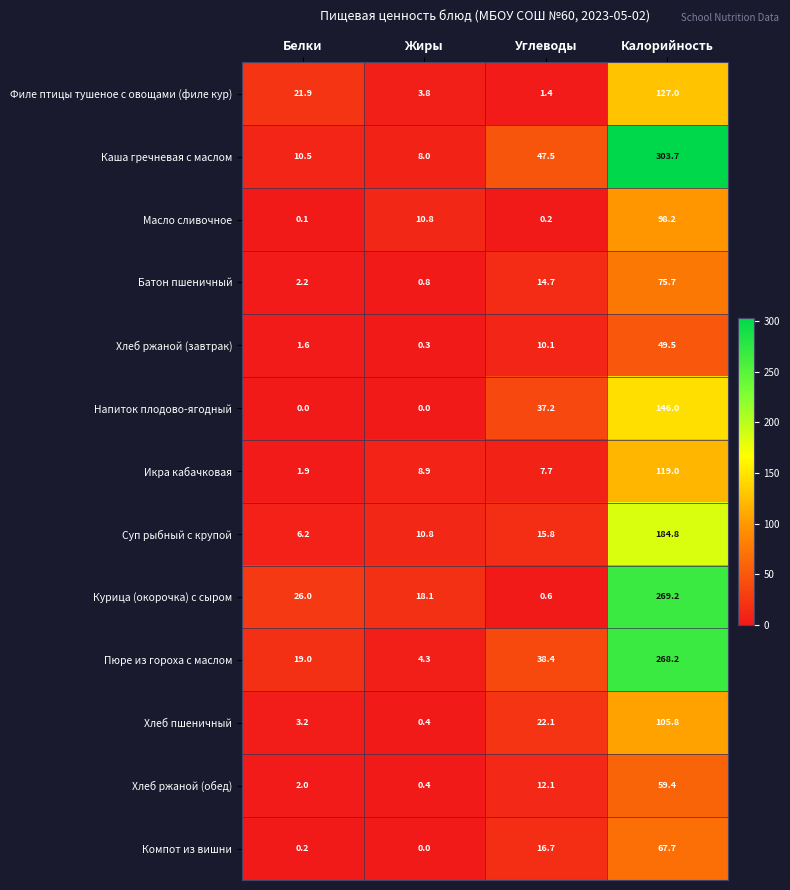

Between Белки and Жиры, which series saw the biggest shift?

Филе птицы тушеное с овощами (филе кур)